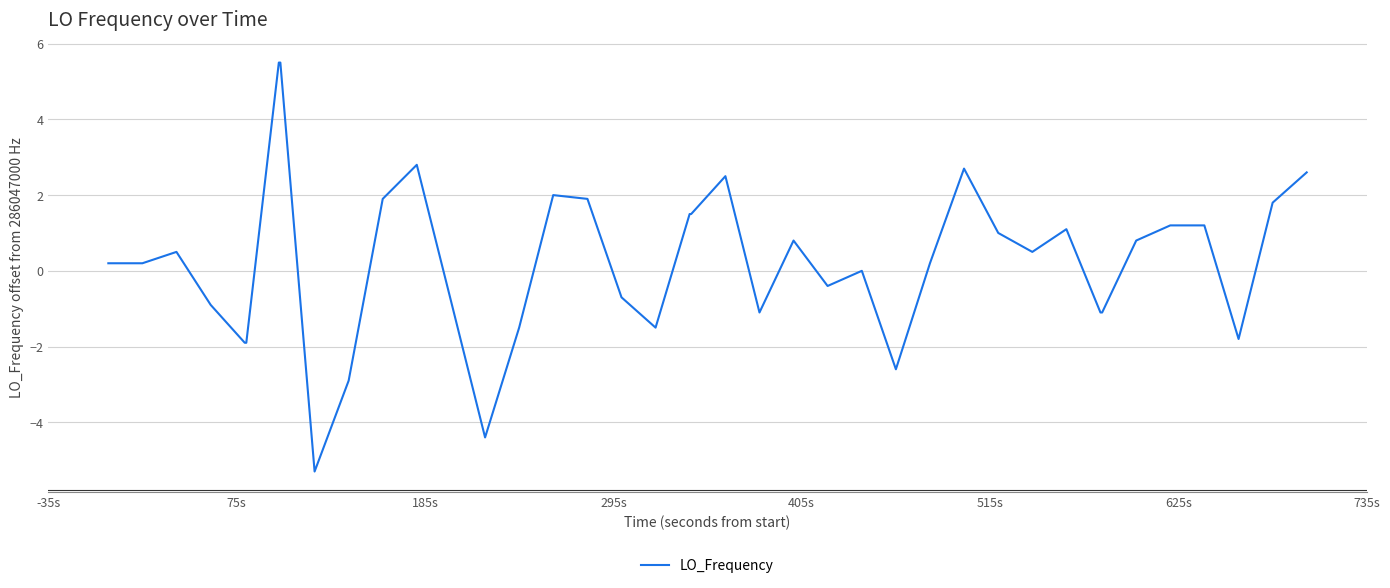

Is this an area chart (filled region under the line)?

No